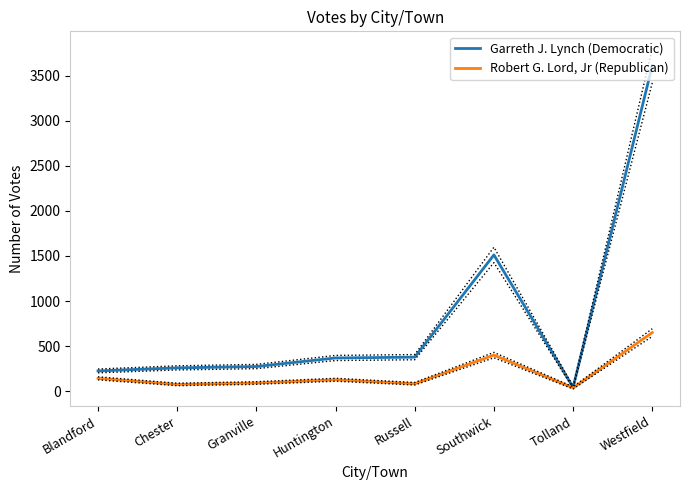

Rank the categories by Robert G. Lord, Jr (Republican) value from highest to lowest.

Westfield, Southwick, Blandford, Huntington, Granville, Russell, Chester, Tolland